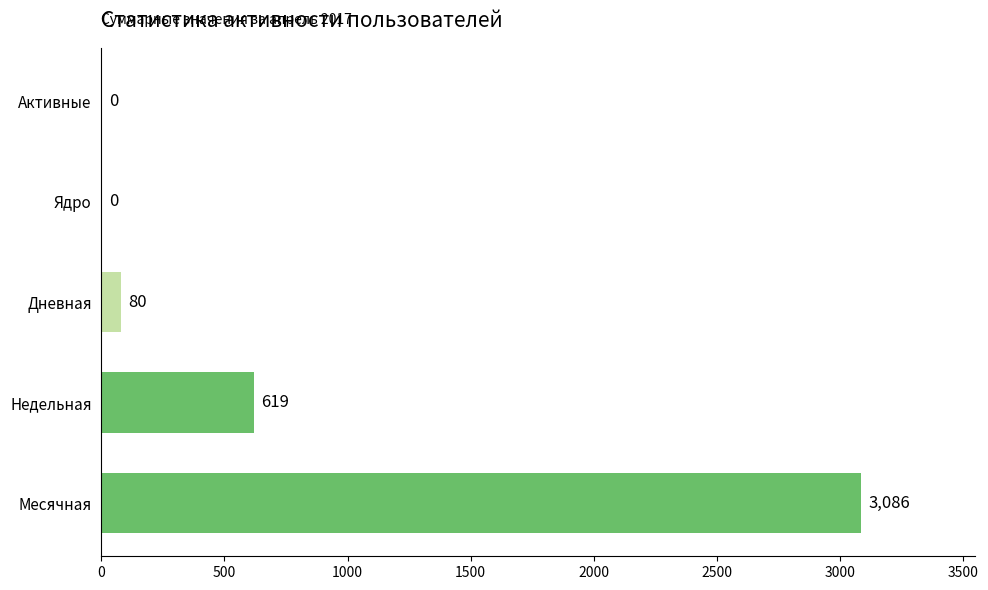

The value at Дневная is 80. True or false?

True